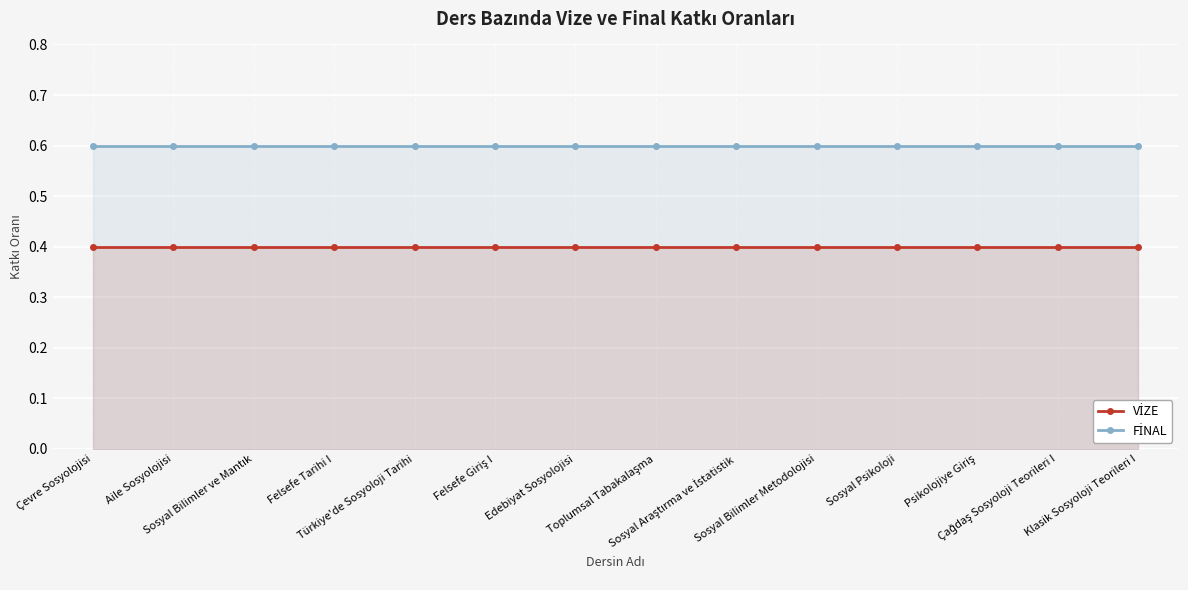

What are all the series names shown in the legend?

VİZE, FİNAL